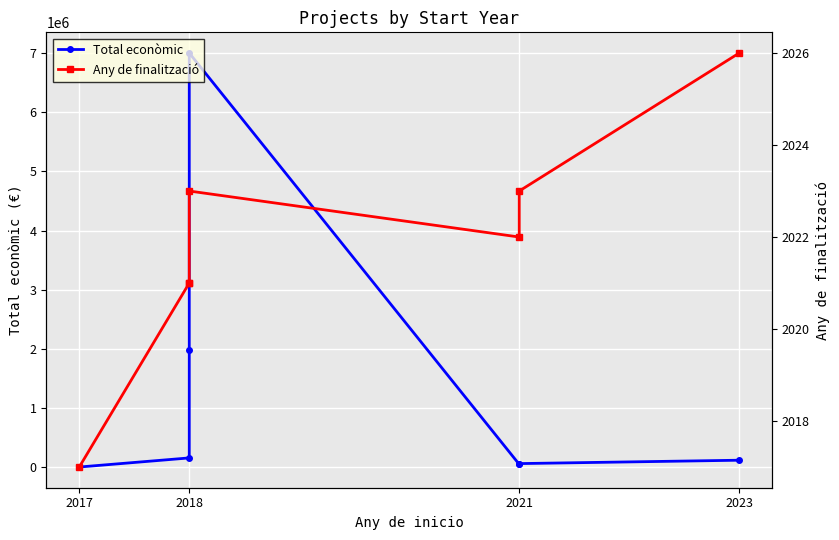

At 2021, list the series in order from smallest to largest.

Any de finalització, Total econòmic